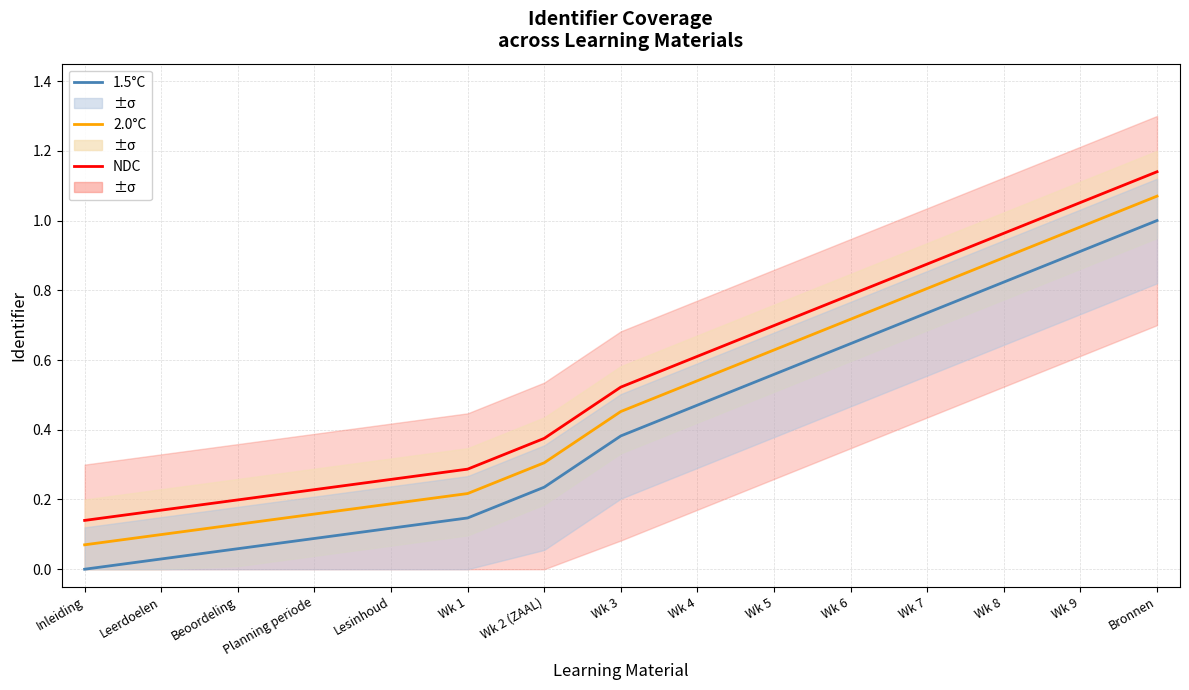

True or false: 1.5°C and 2.0°C intersect in this chart.

False